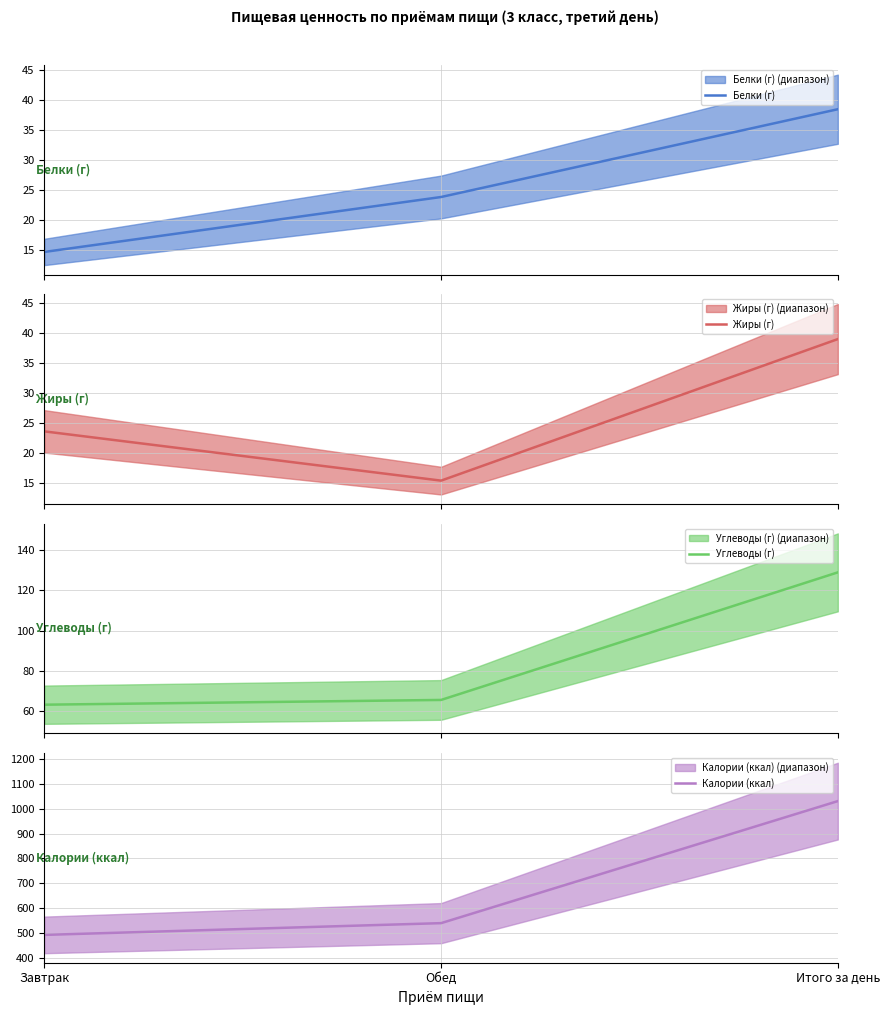

What is the difference between the highest and lowest values at Итого за день?

992.2